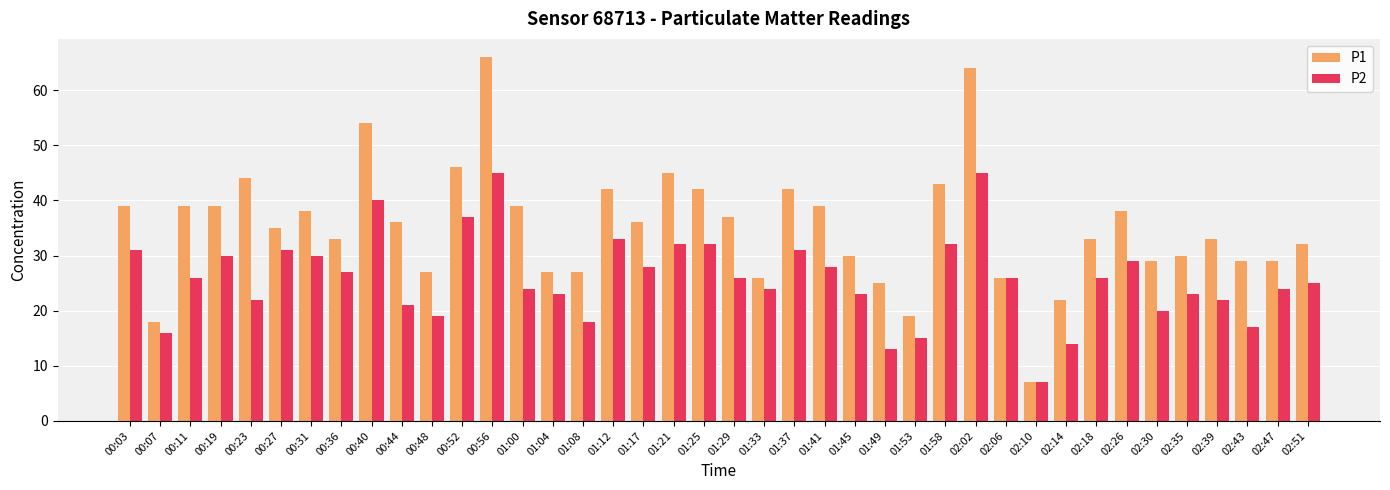

What is the value of the P1 bar at the 5th from the left?

44